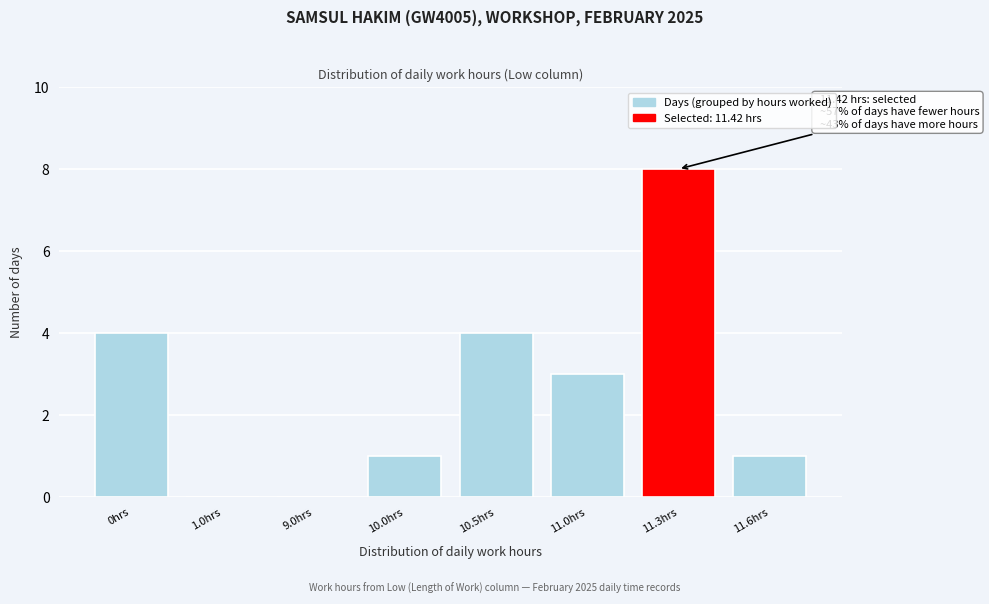

Reading left to right, extract all data points from this chart.

0hrs=4	1.0hrs=0	9.0hrs=0	10.0hrs=1	10.5hrs=4	11.0hrs=3	11.3hrs=8	11.6hrs=1